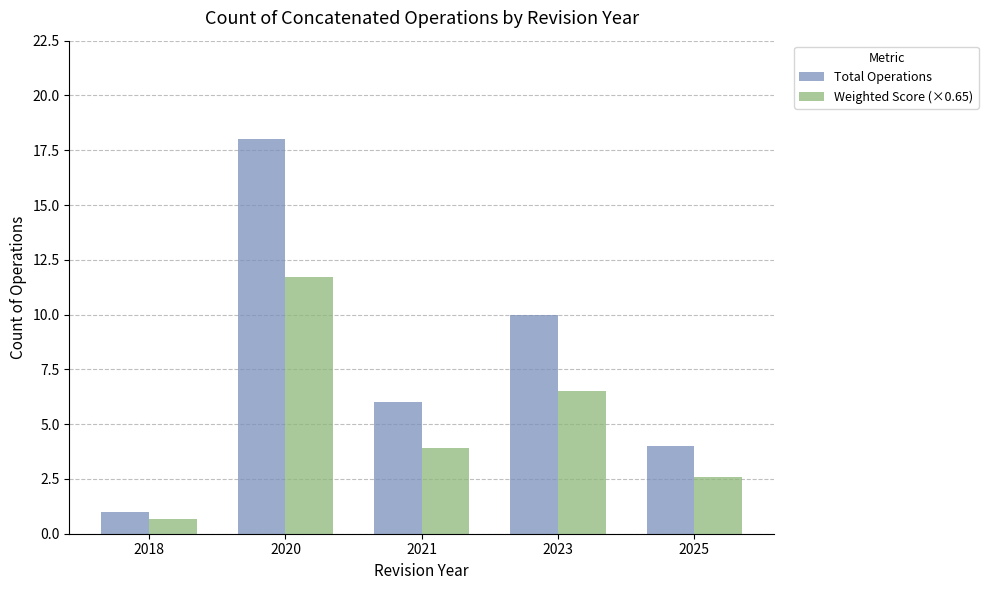

What are all the series names shown in the legend?

Total Operations, Weighted Score (×0.65)